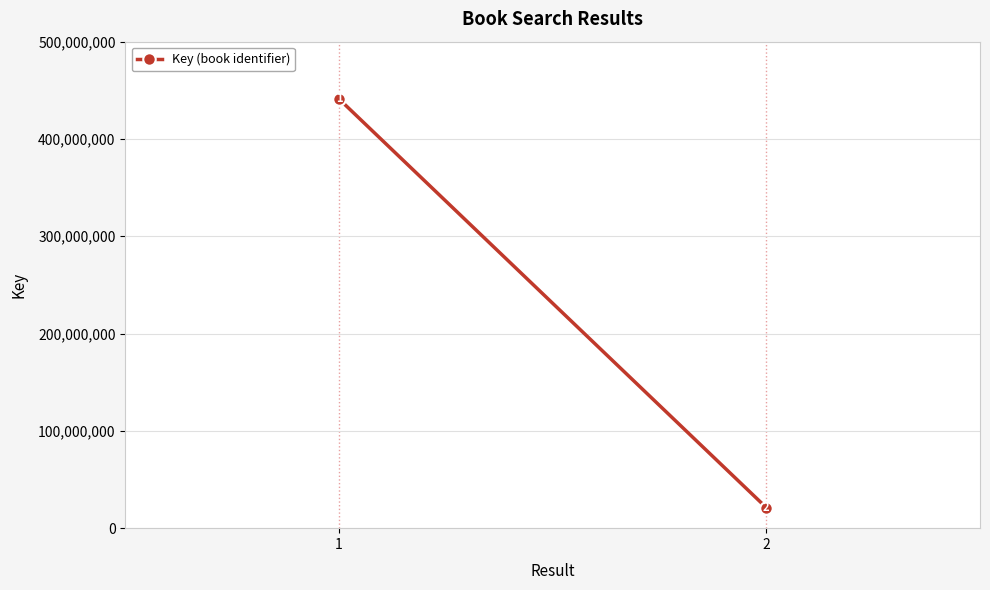

The chart shows a value of 441131901 at 1. True or false?

True